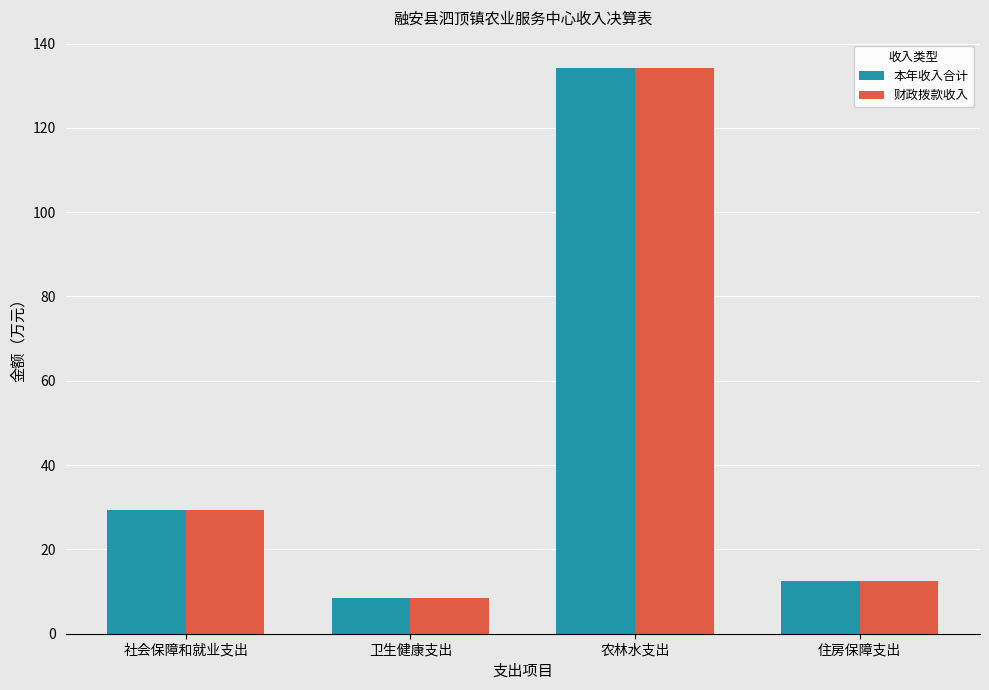

List the labels in order of 本年收入合计 value, largest first.

农林水支出, 社会保障和就业支出, 住房保障支出, 卫生健康支出